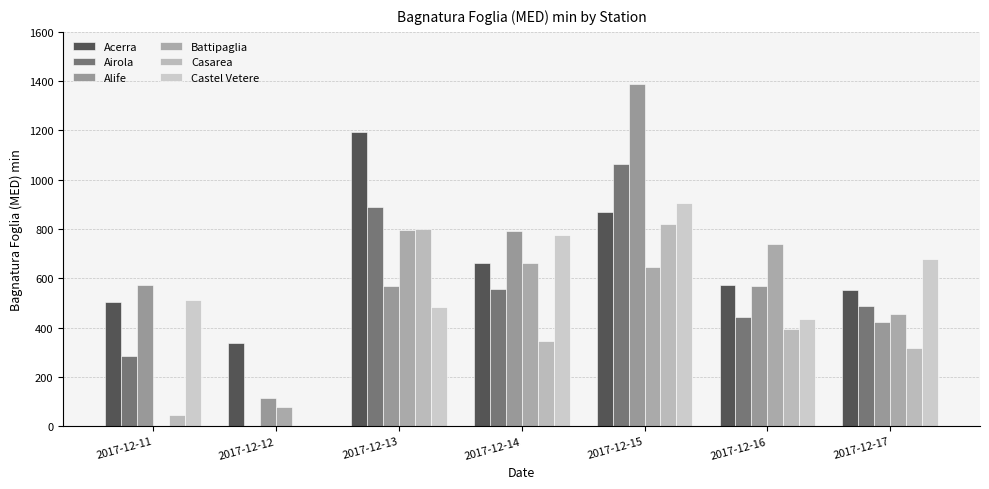

How many categories are shown in the chart?

7